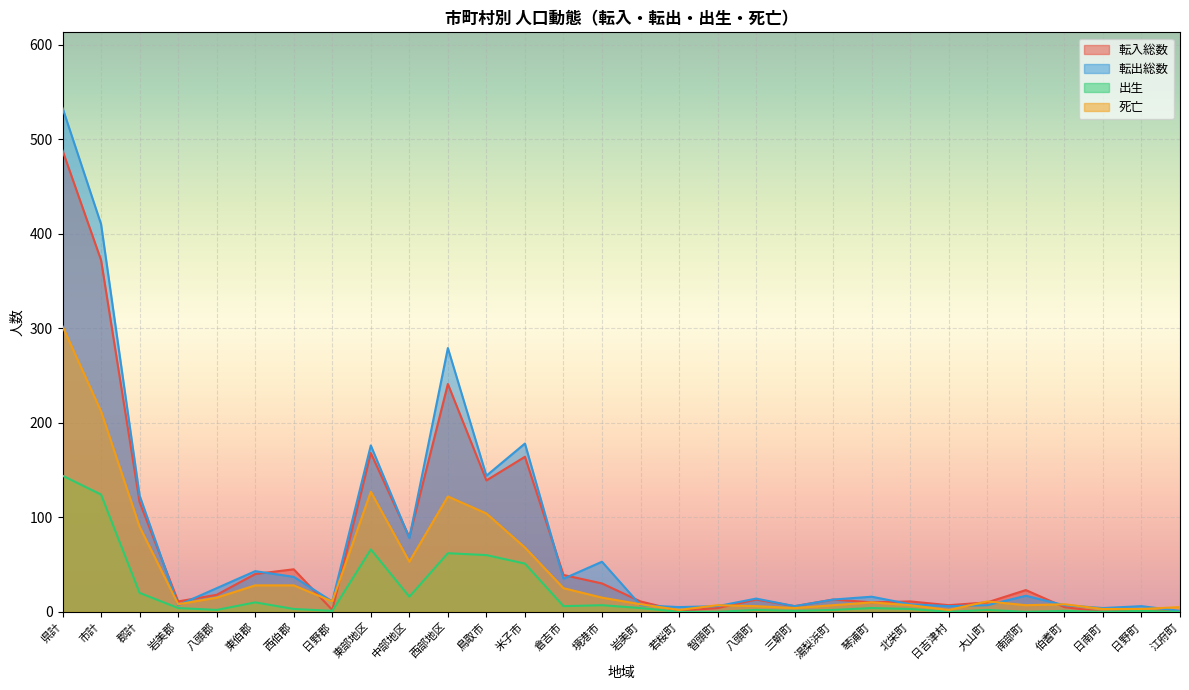

Between 日野郡 and 伯耆町, which is larger?

伯耆町